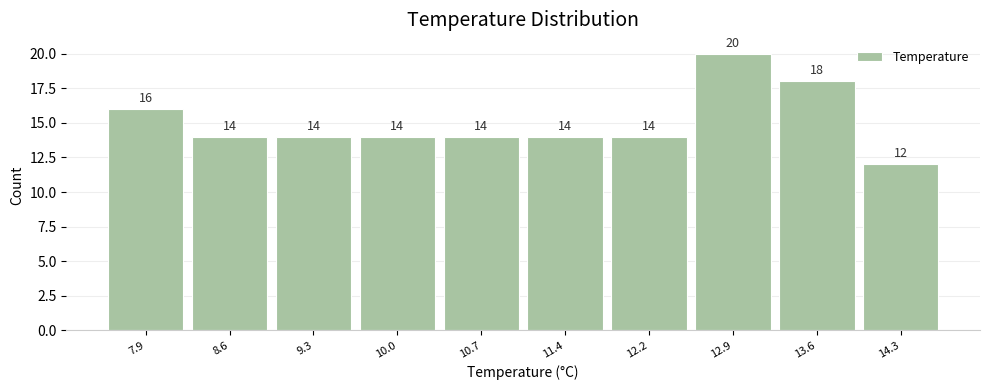

Reading left to right, what are all the values shown in this chart?

7.9=16	8.6=14	9.3=14	10.0=14	10.7=14	11.4=14	12.2=14	12.9=20	13.6=18	14.3=12